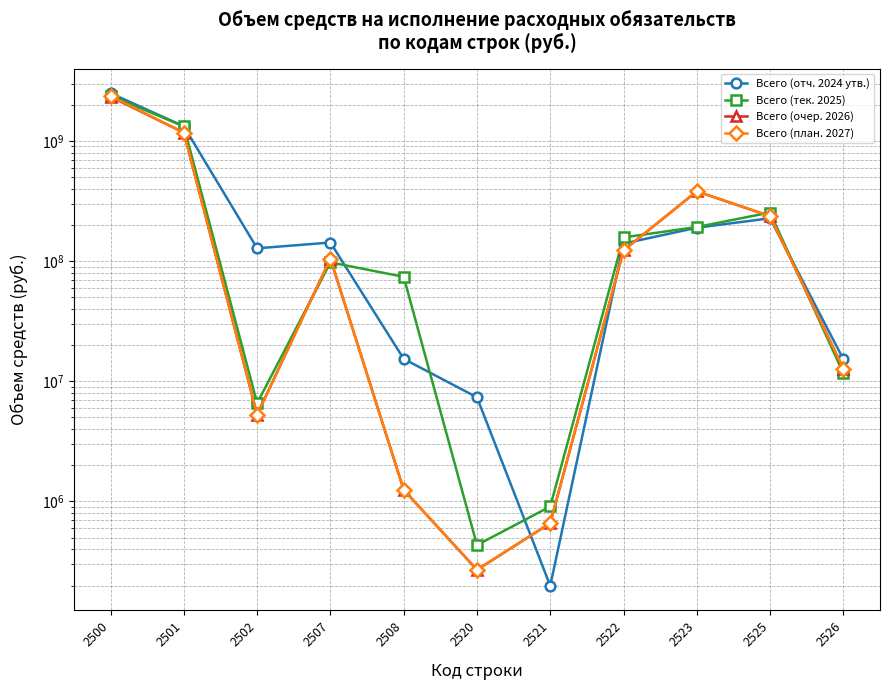

What is the difference between the highest and lowest values at 2500?

163037231.0